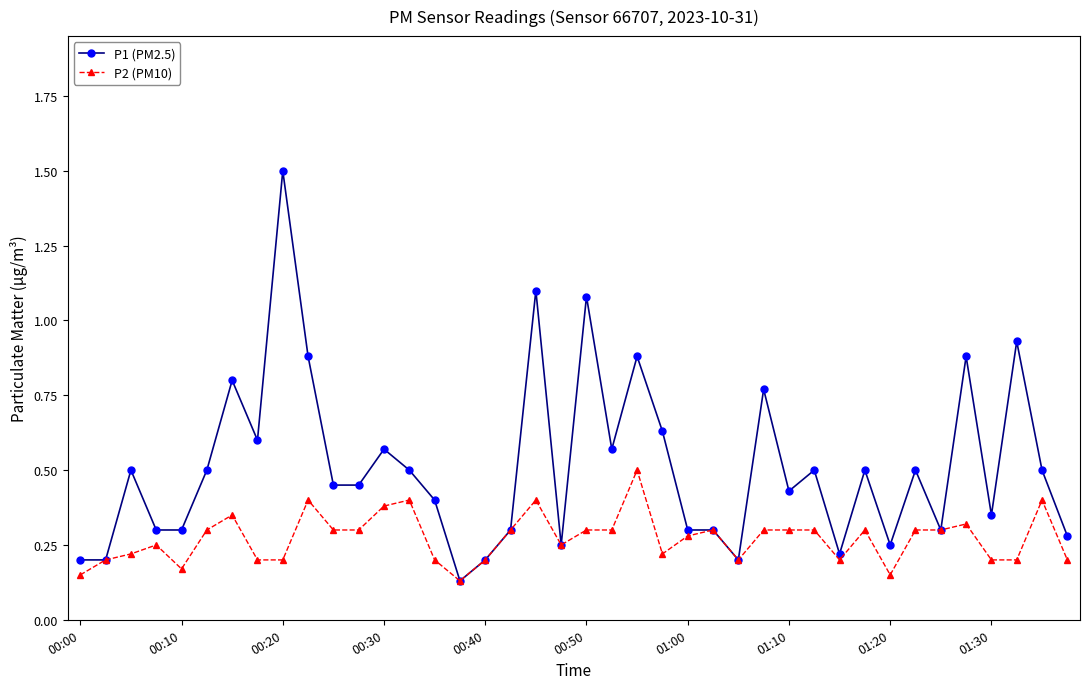

Rank the series by their average value, from lowest to highest.

P2 (PM10), P1 (PM2.5)